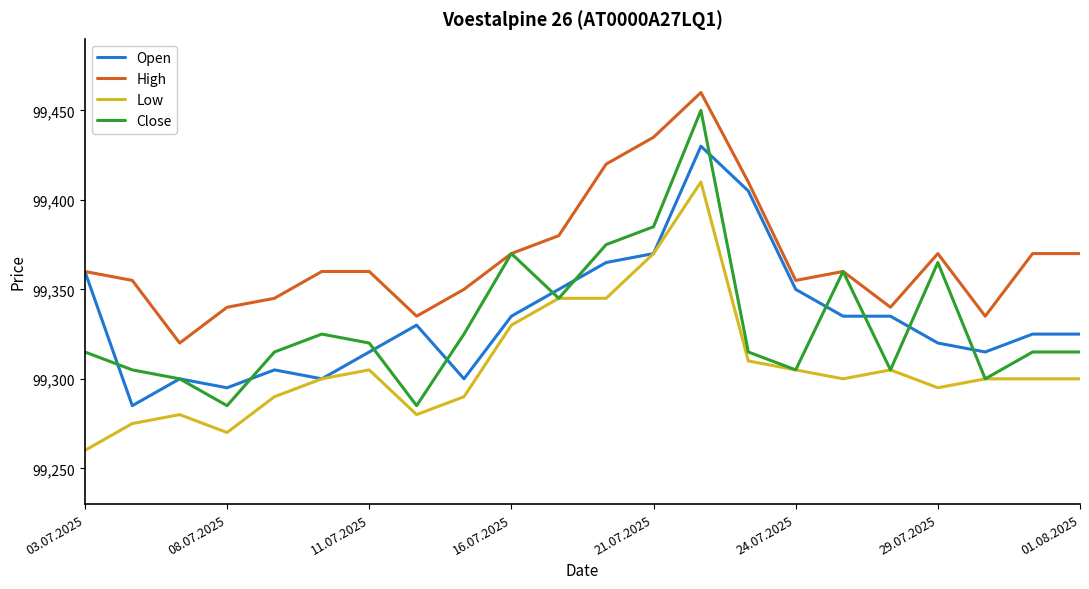

What are all the series names shown in the legend?

Open, High, Low, Close